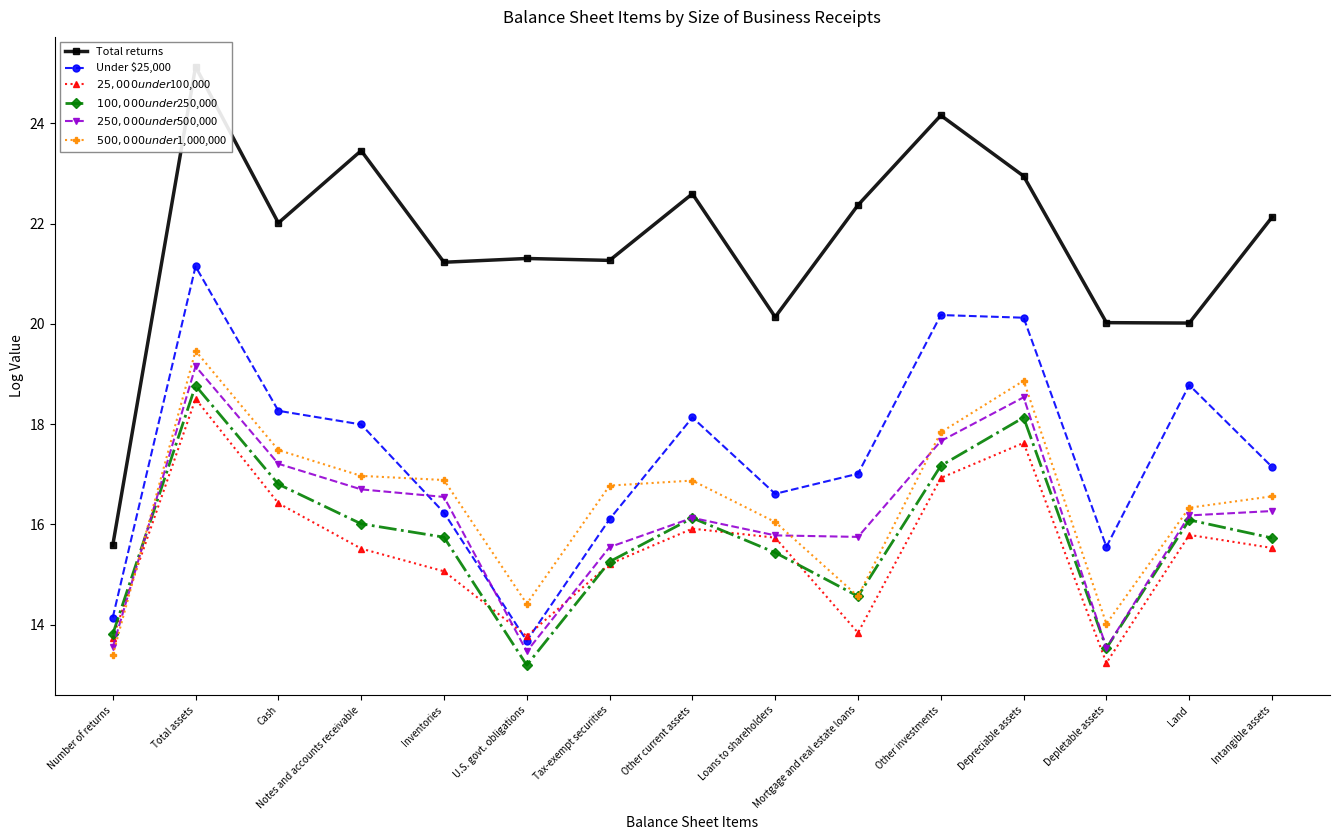

What is the difference between the second highest and second lowest values in the $250,000 under $500,000 series?

5.0